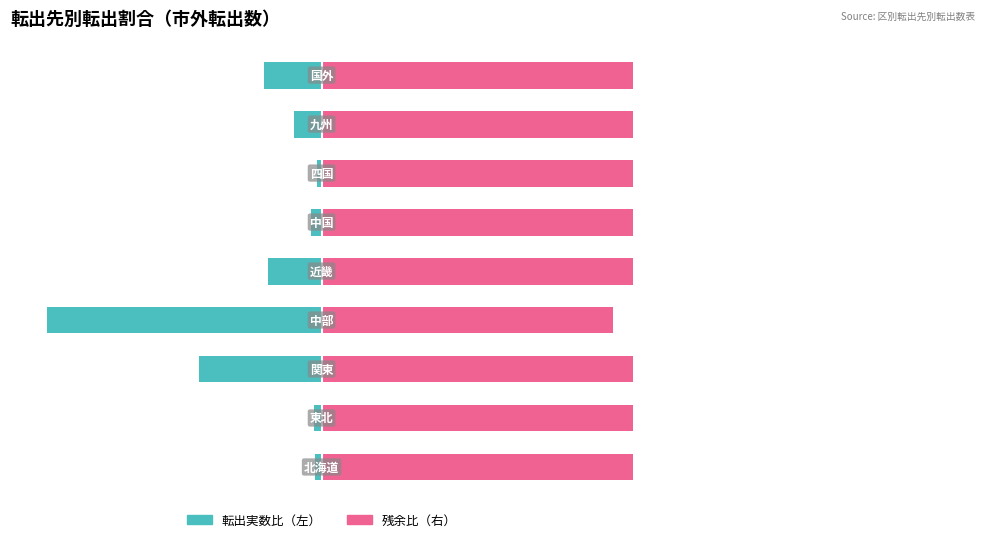

Reading left to right, list all the values displayed in this chart.

転出（実数比）: -1.2	-1.4	-21.7	-48.5	-9.5	-1.9	-0.8	-4.8	-10.1
残余比: 98.8	98.6	78.3	51.5	90.5	98.1	99.2	95.2	89.9